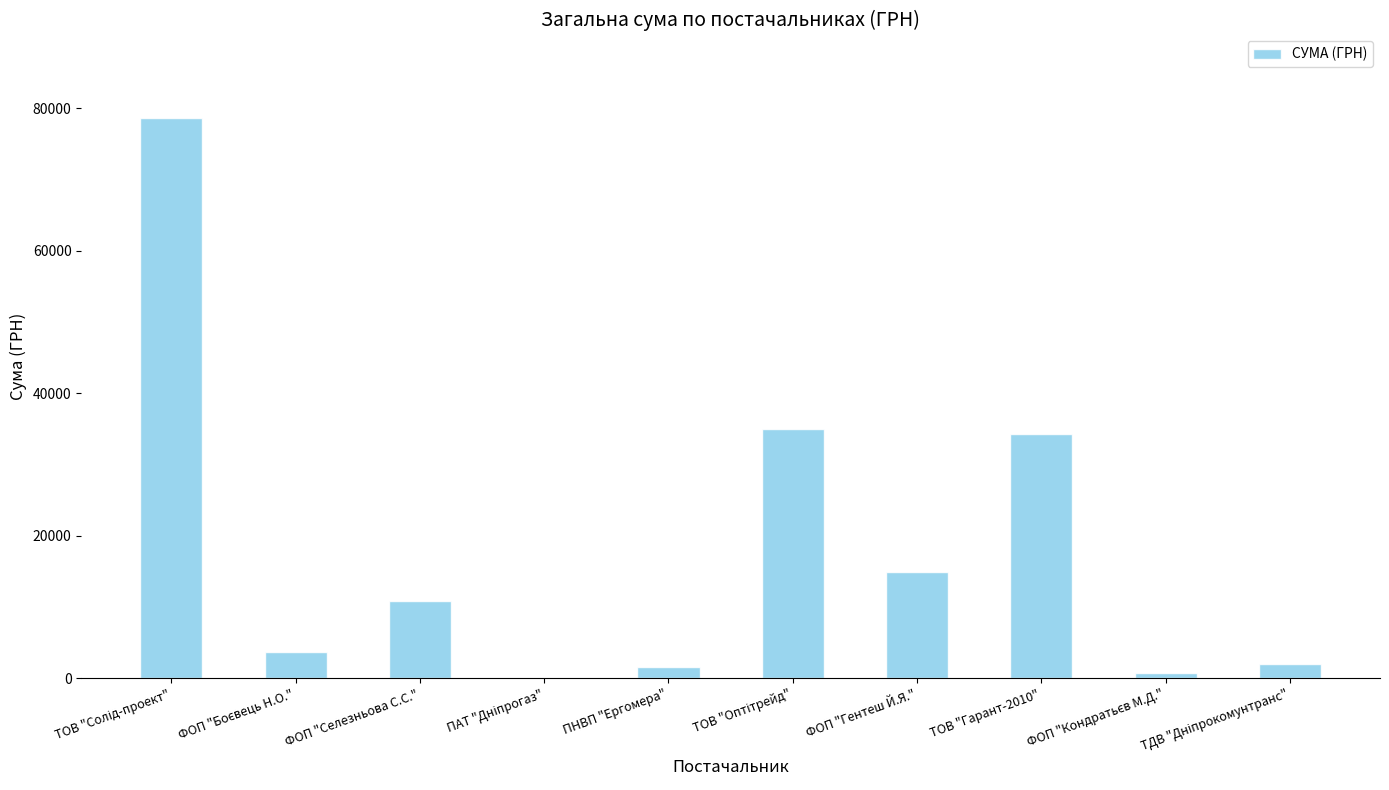

What is the greatest value displayed?

78600.0